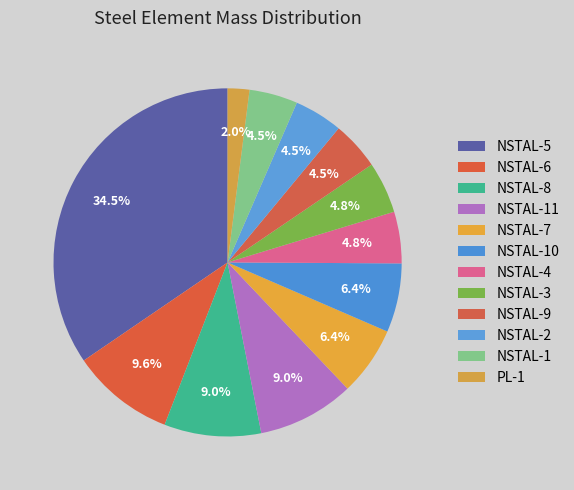

To the nearest percent, what is the difference between the PL-1 and NSTAL-7 slice percentages?

4%